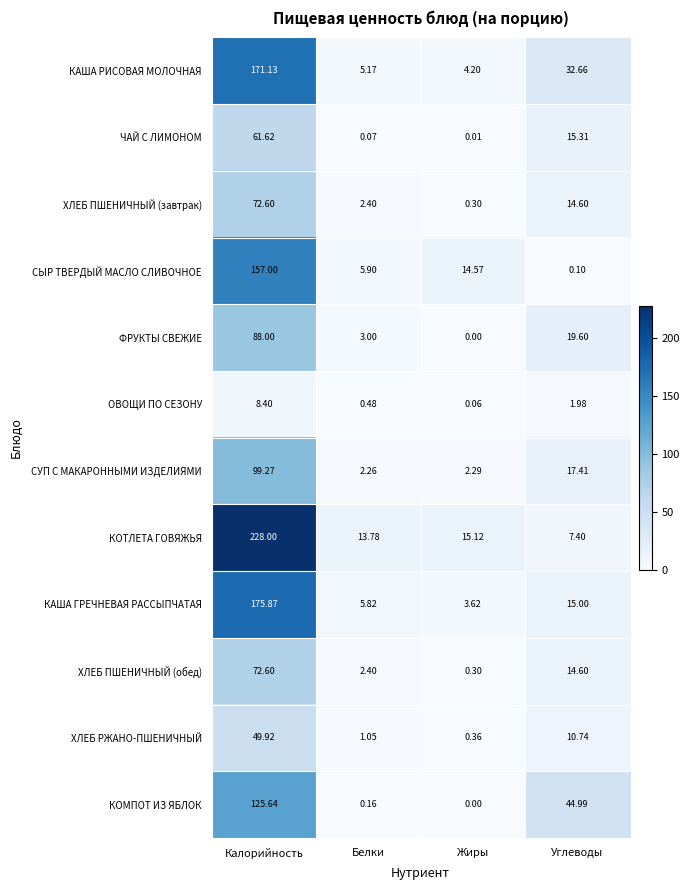

Rank the categories by ХЛЕБ ПШЕНИЧНЫЙ (завтрак) value from highest to lowest.

Калорийность, Углеводы, Белки, Жиры